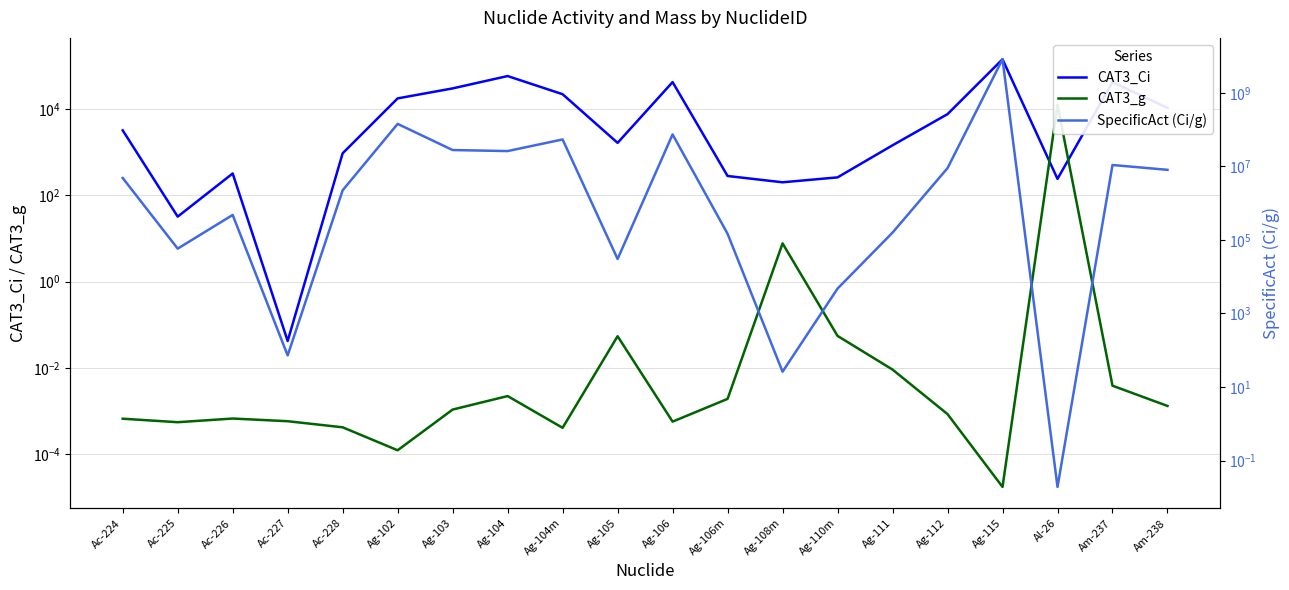

What is the difference between the highest and lowest values at Ag-108m?

192.3